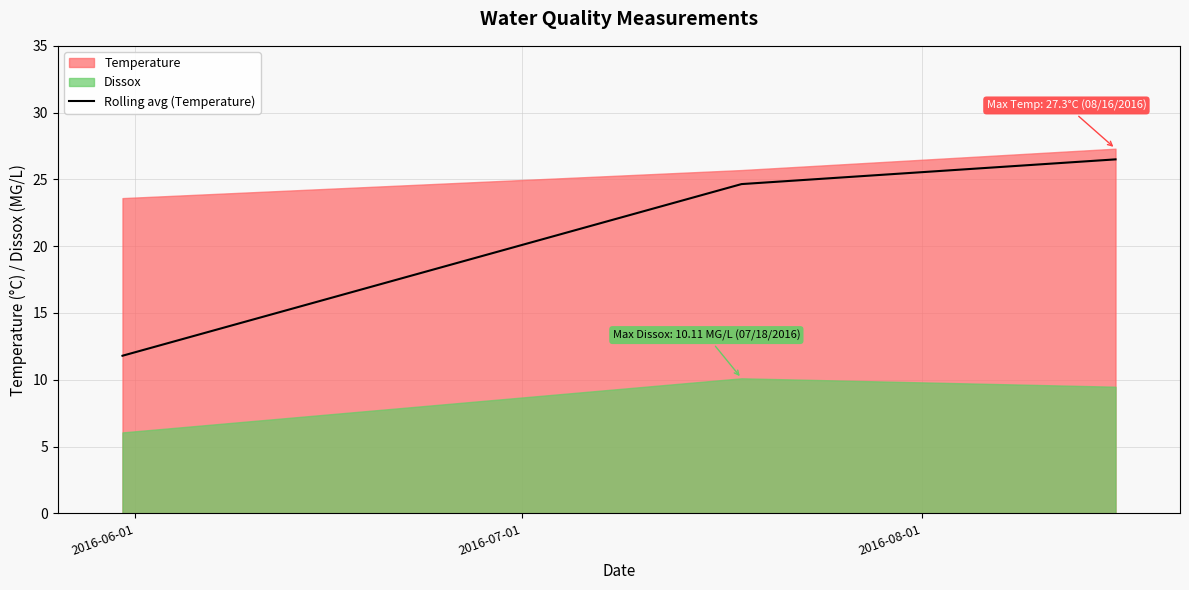

Does the chart have visible grid lines?

Yes